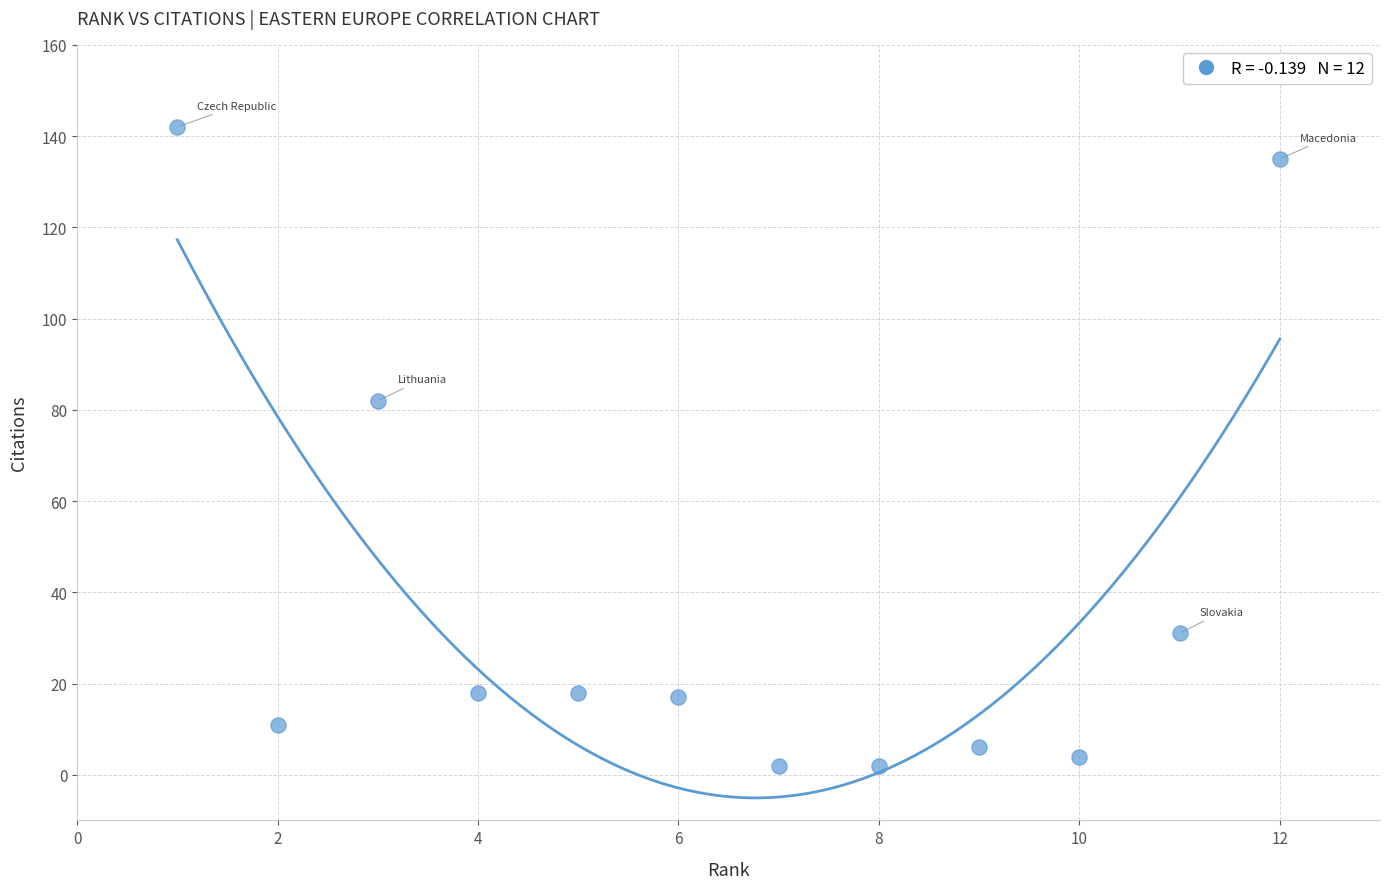

What Y value in the scatter plot is closest to 72?

82